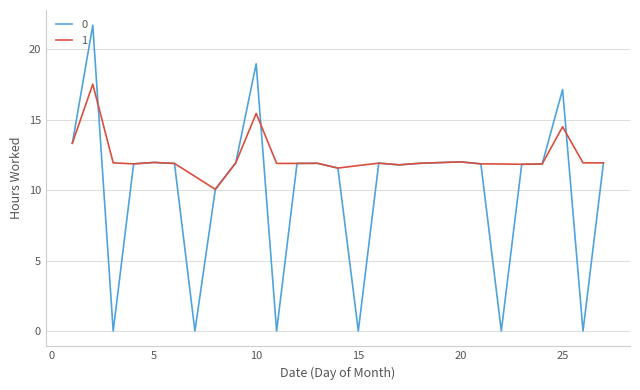

What is the greatest value displayed?

21.7